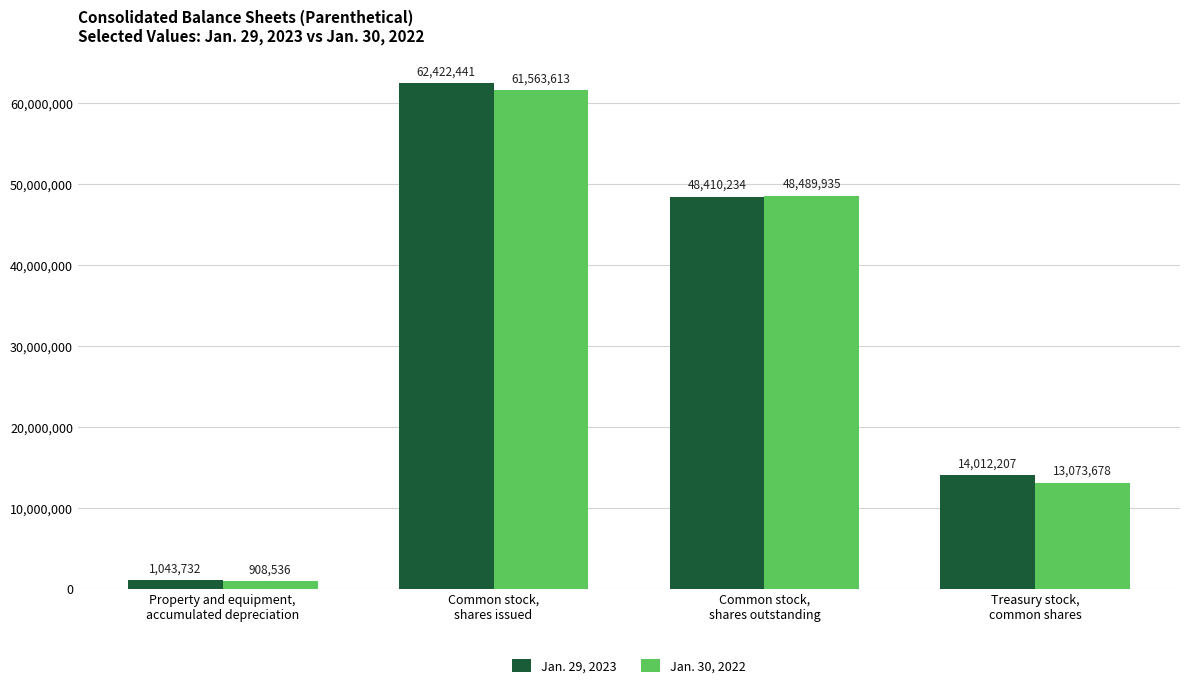

Are the bars grouped side by side (vs. stacked)?

Yes